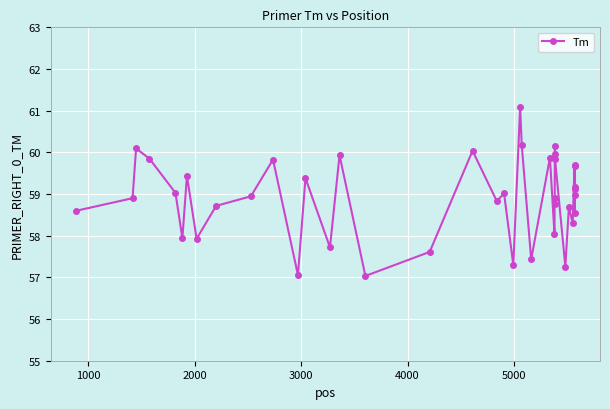

True or false: there are more than 2 points higher than both neighbors.

True